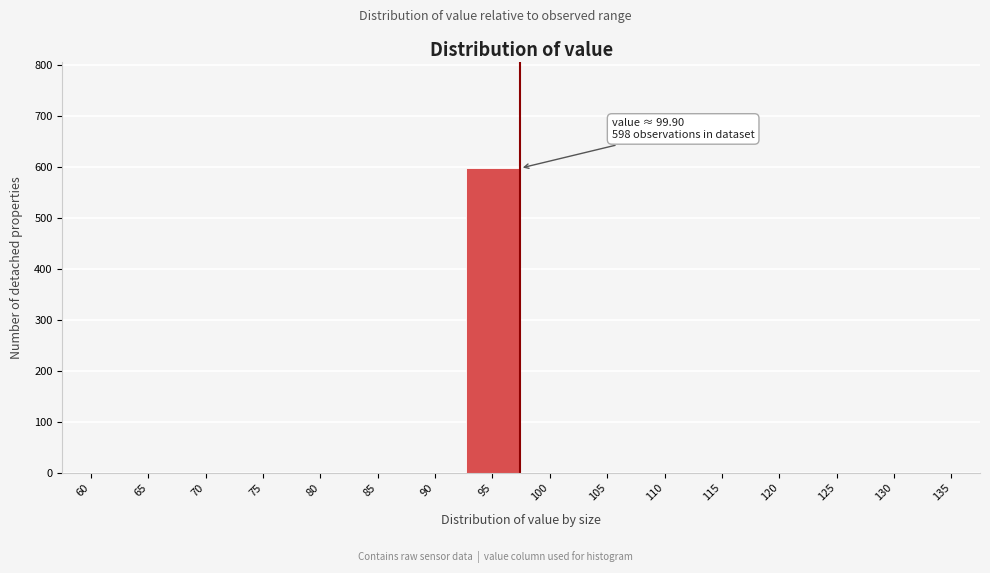

Reading right to left, transcribe all the data shown in this chart.

135=0	130=0	125=0	120=0	115=0	110=0	105=0	100=0	95=598	90=0	85=0	80=0	75=0	70=0	65=0	60=0